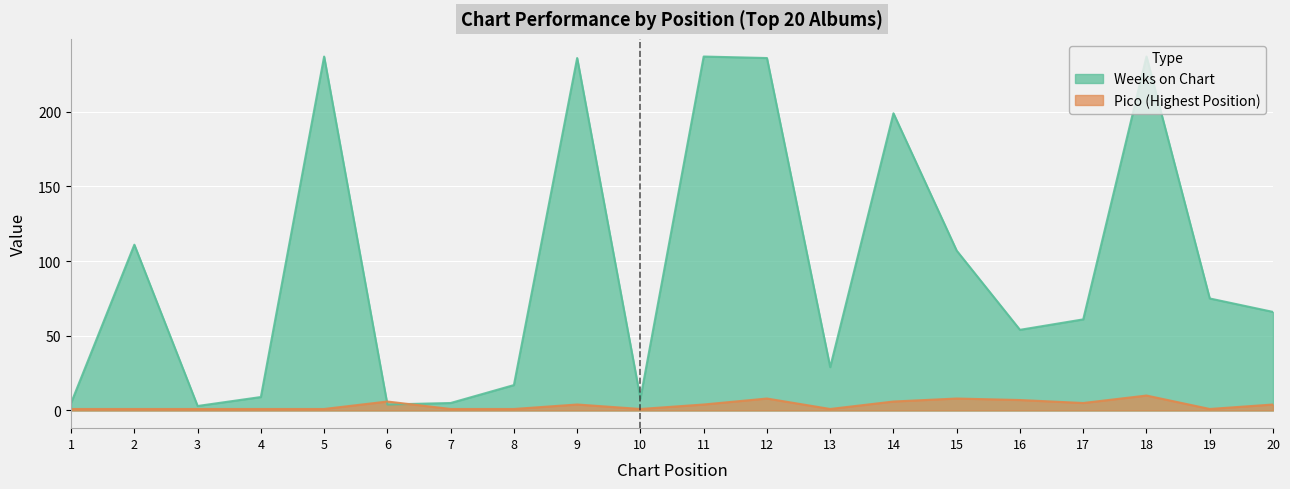

At which category is the sum across all series the highest?

18